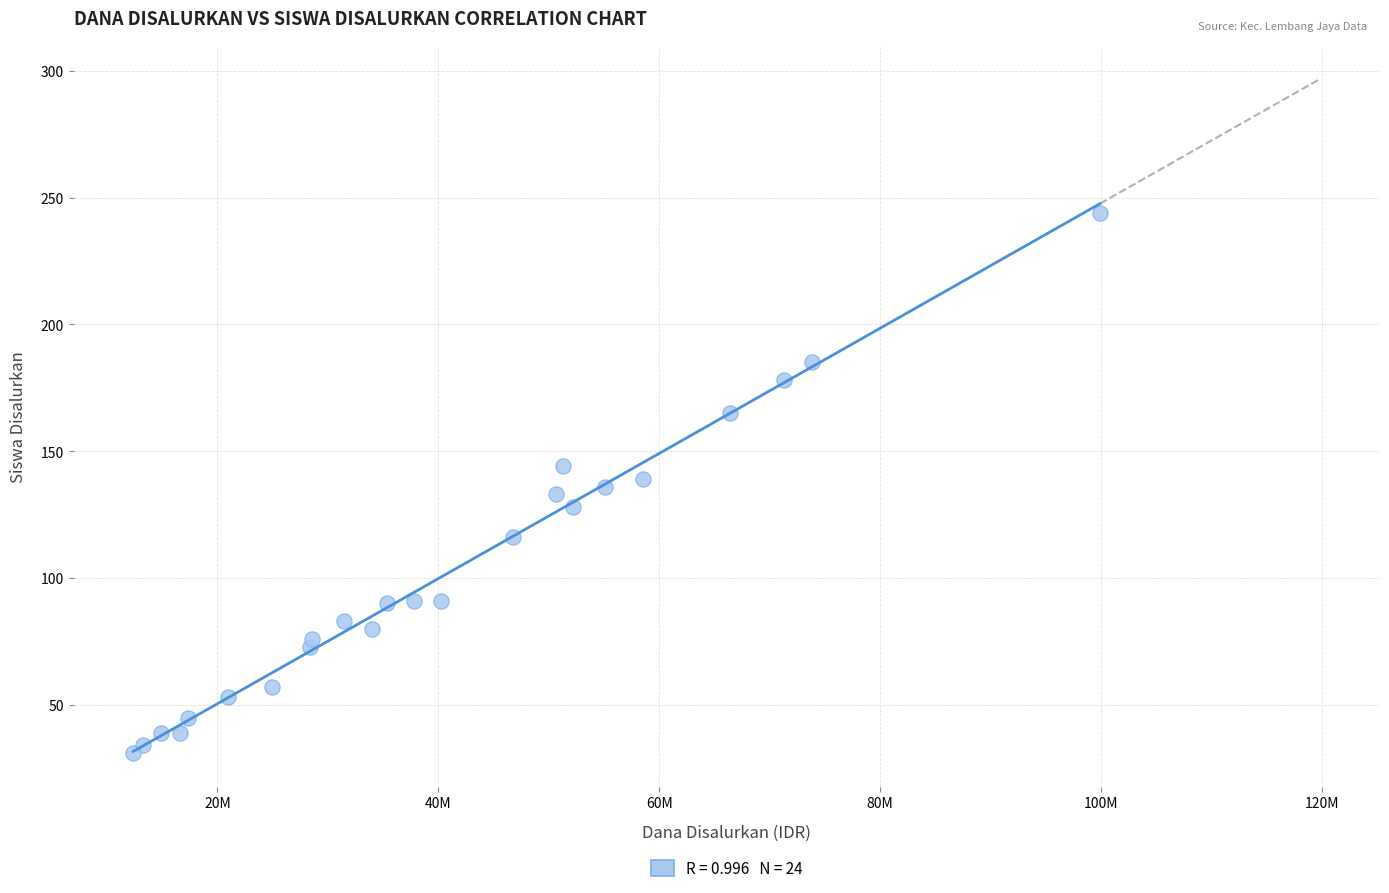

What is the range of Y values (max minus min)?

213